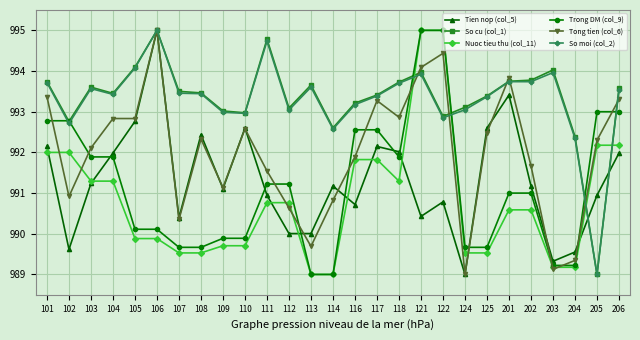

At which label does Tong tien (col_6) reach its peak?

106